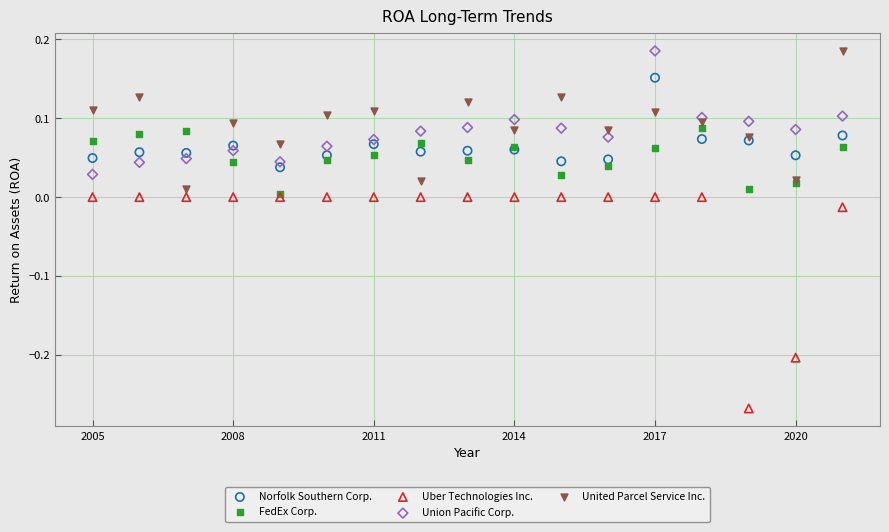

Which series has the largest Y range (max minus min)?

Uber Technologies Inc.